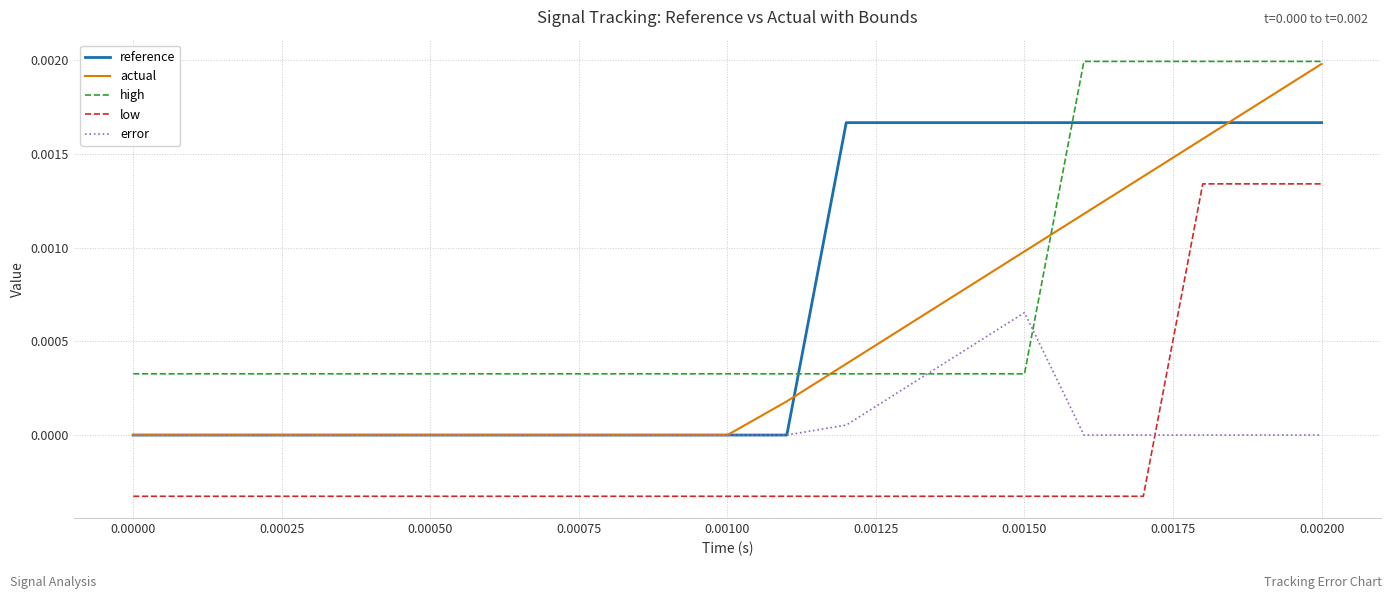

Count the number of categories in the chart.

20